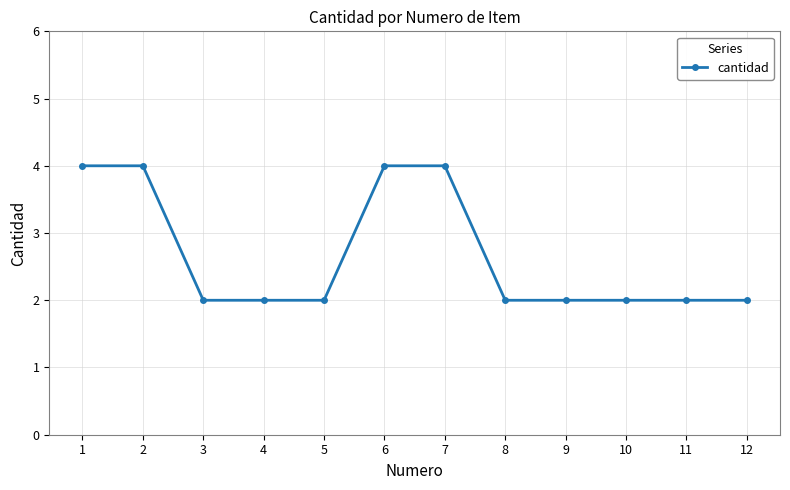

What is the value of the 12th point from the left?

2